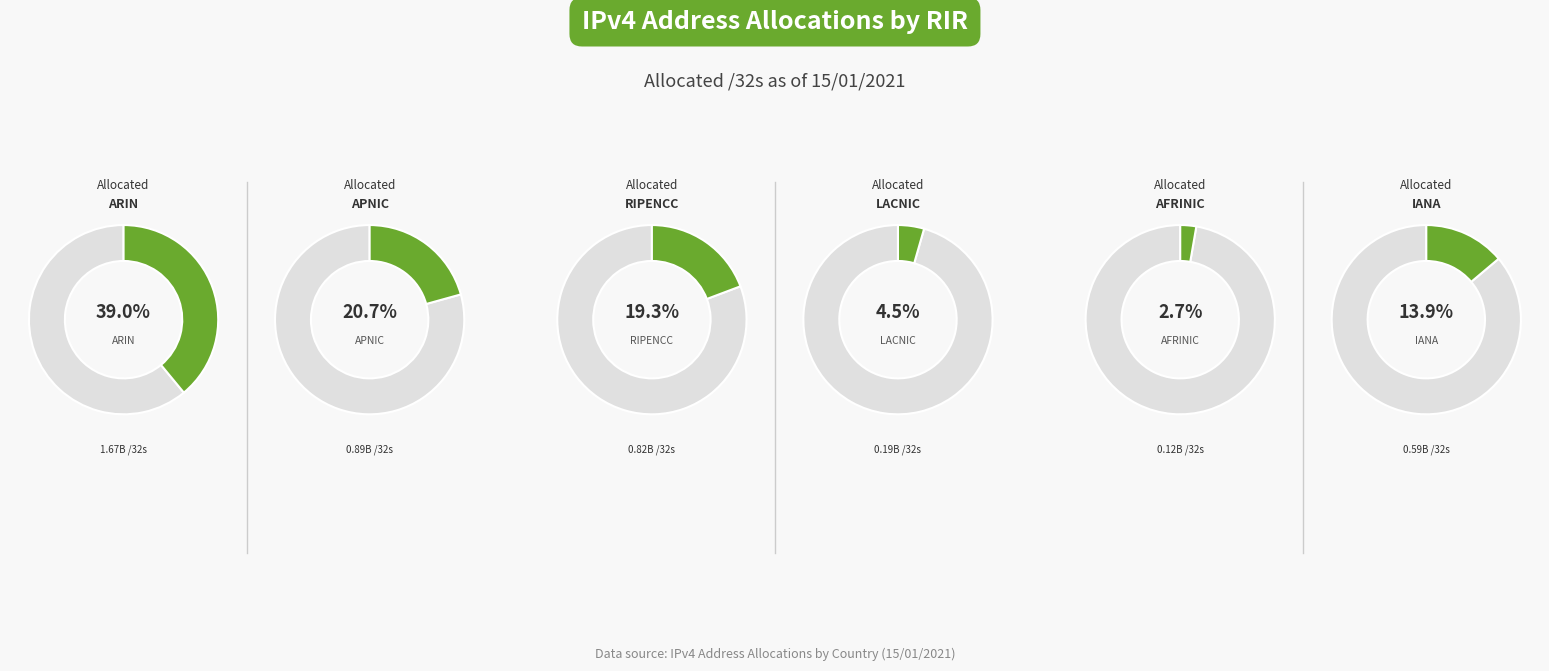

Approximately how many times larger is the value at ARIN compared to RIPENCC?

2.0